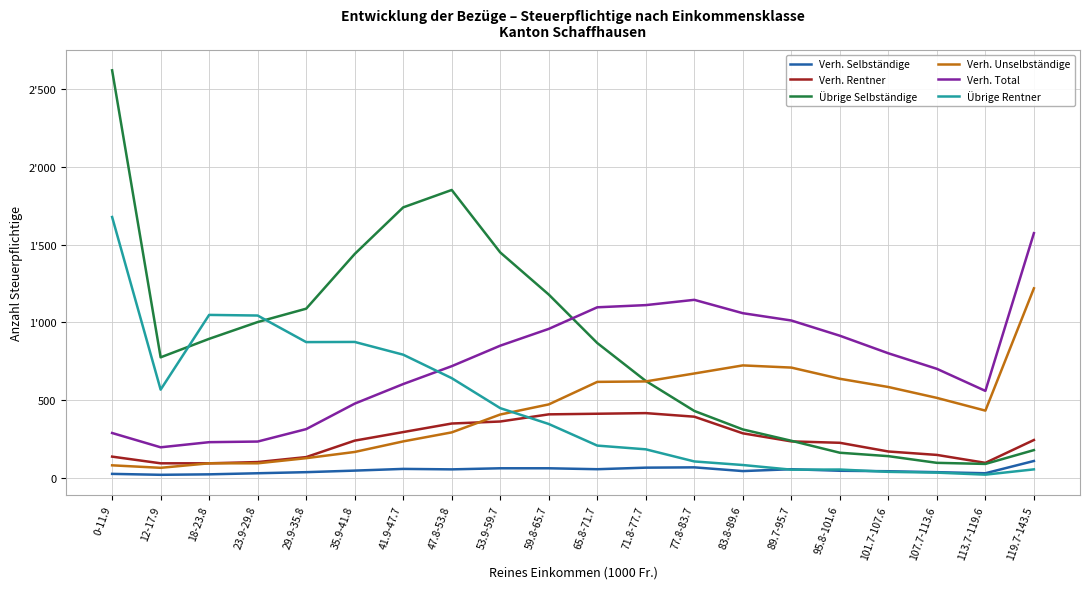

Which series has the largest total across all categories?

Übrige Selbständige